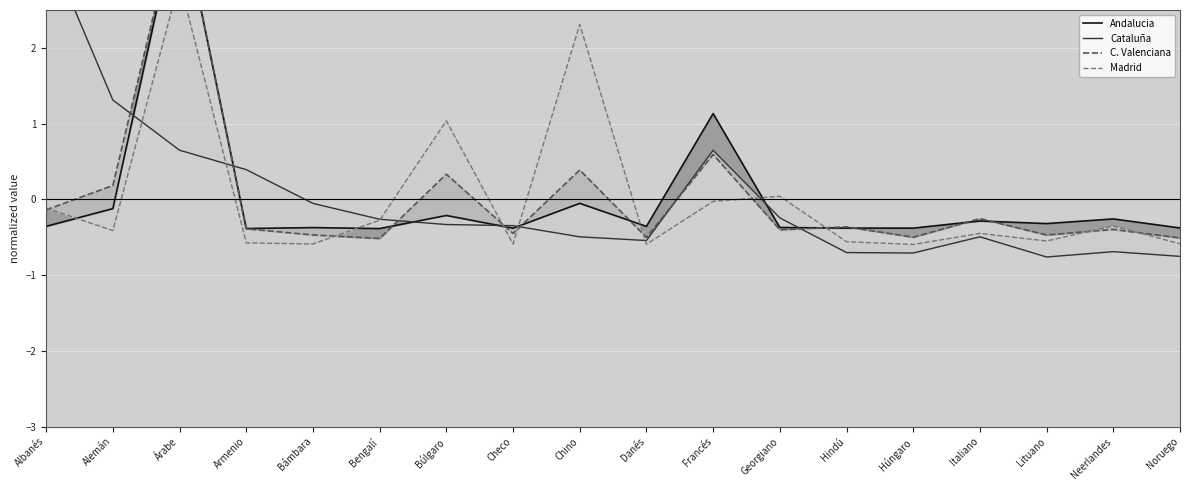

Where is the first local minimum for Andalucia?

Armenio